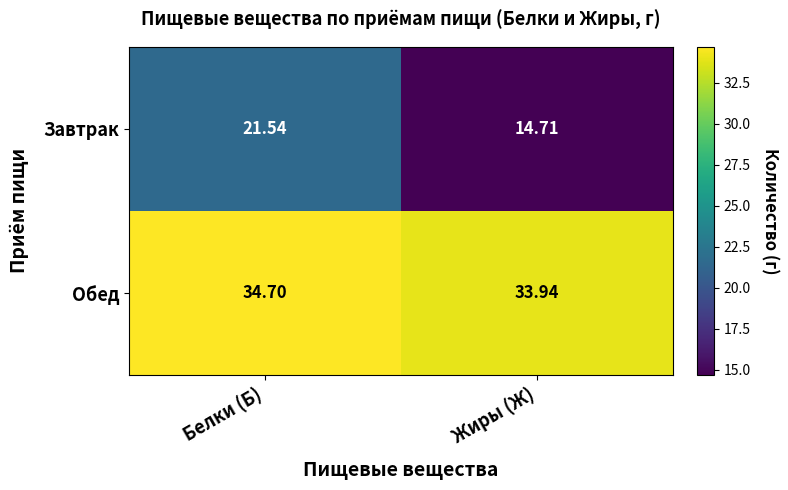

What is the spread (max minus min) of values at Белки (Б)?

13.2